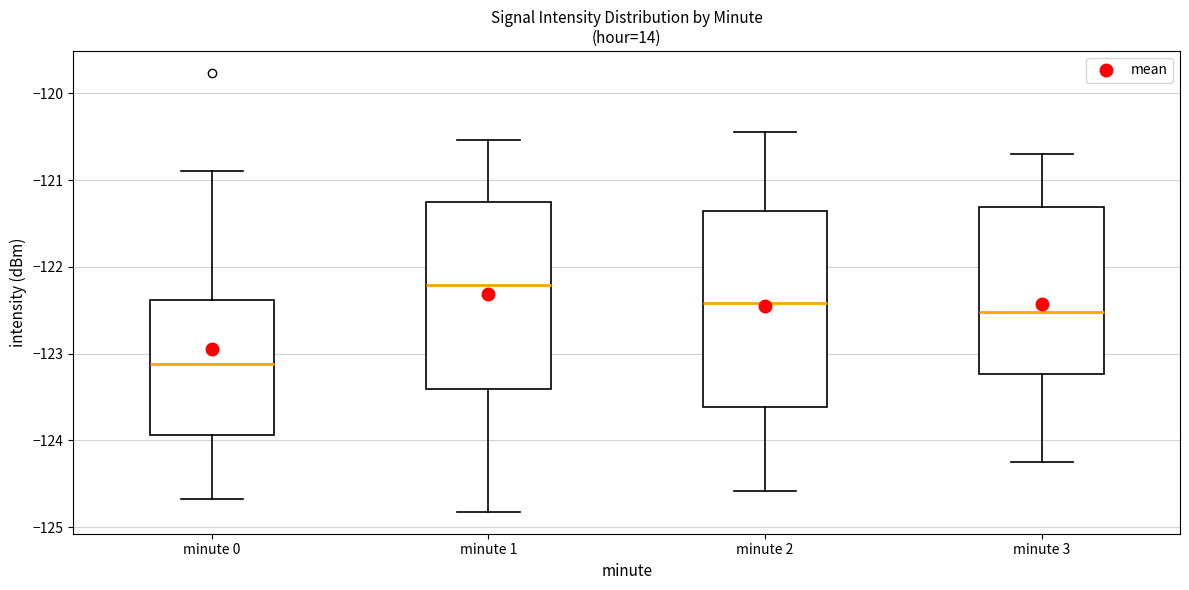

Reading left to right, transcribe this box plot: for each box, give where its median line is, the range the box spans, and where its two whiskers end, as read against the y-axis. The values are not printed on the chart, so give them approximately, as read against the axis.

minute 0: median -123.1, box -123.9 to -122.4, whiskers -124.7 to -120.9
minute 1: median -122.2, box -123.4 to -121.2, whiskers -124.8 to -120.5
minute 2: median -122.4, box -123.6 to -121.4, whiskers -124.6 to -120.4
minute 3: median -122.5, box -123.2 to -121.3, whiskers -124.2 to -120.7